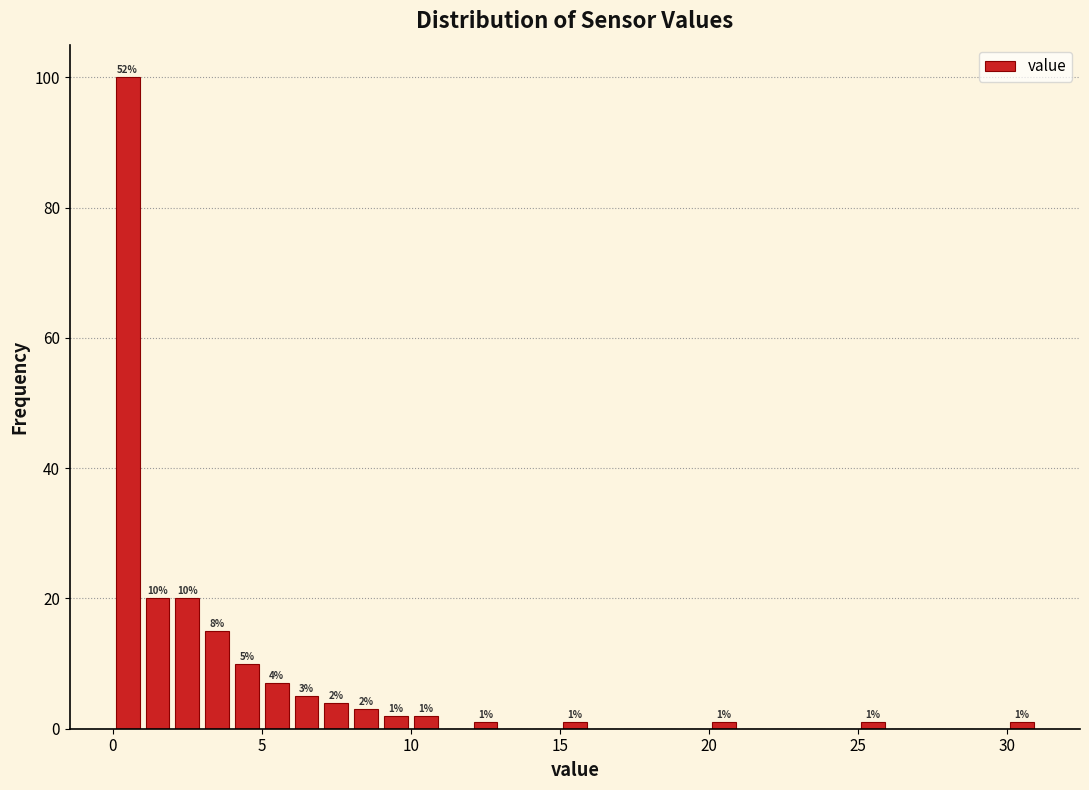

Read against the x-axis, roughly where is the centre of the tallest bar?

0.5